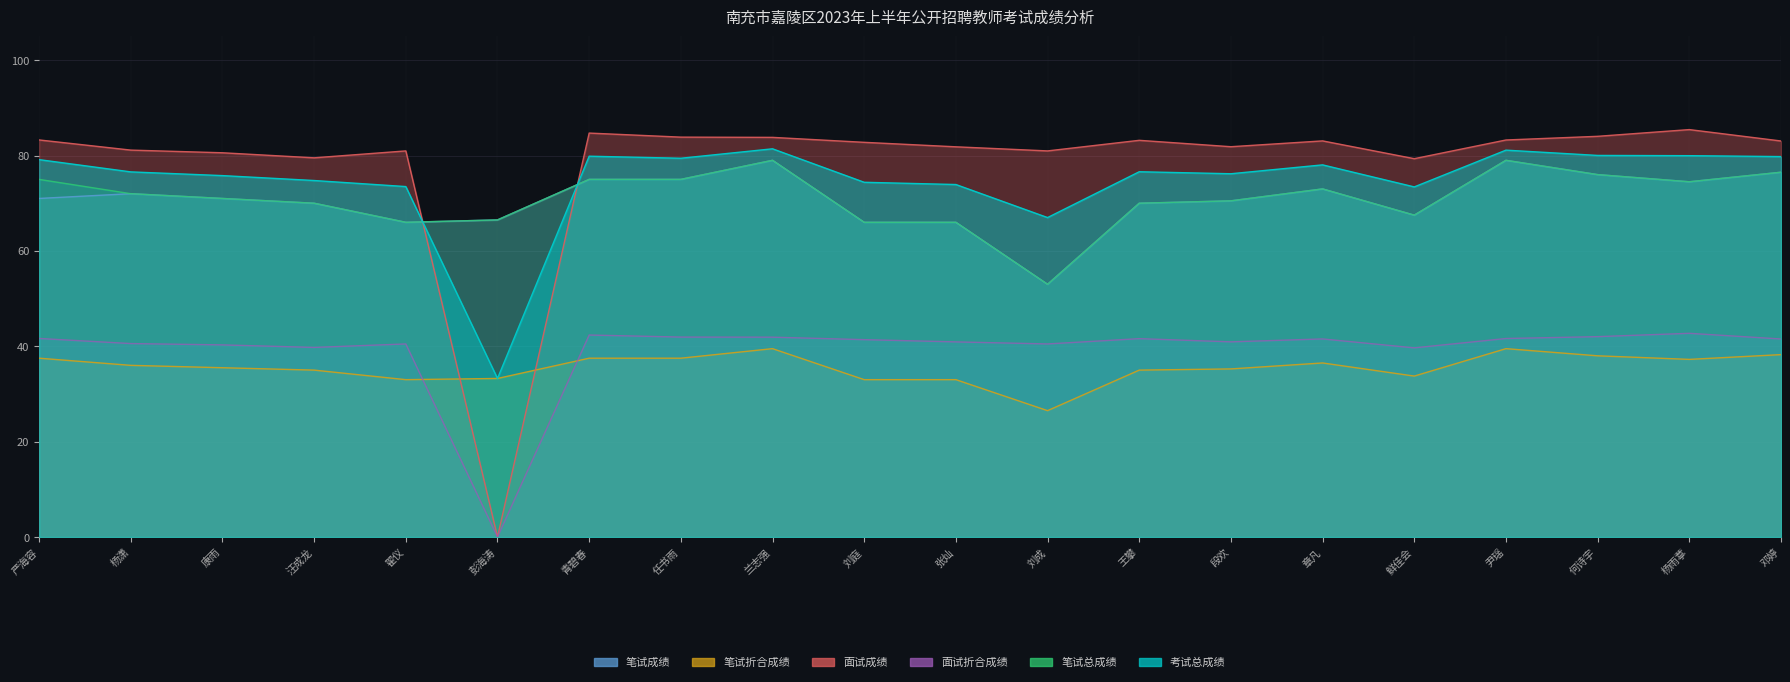

At which label does 考试总成绩 first exceed 76?

严海容